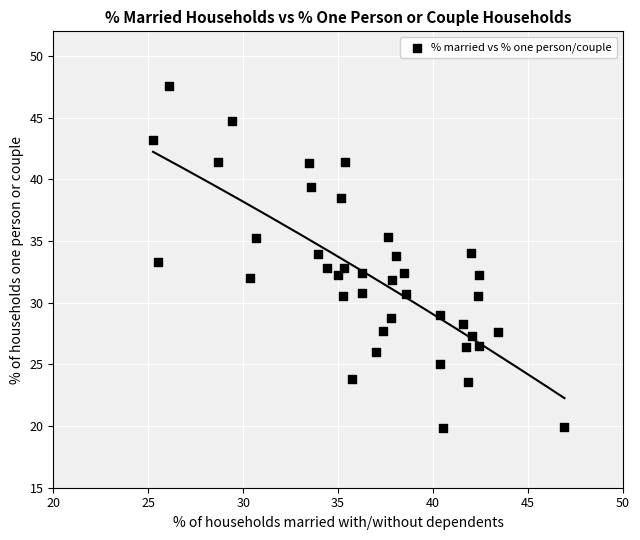

What is the range of Y values (max minus min)?

27.7